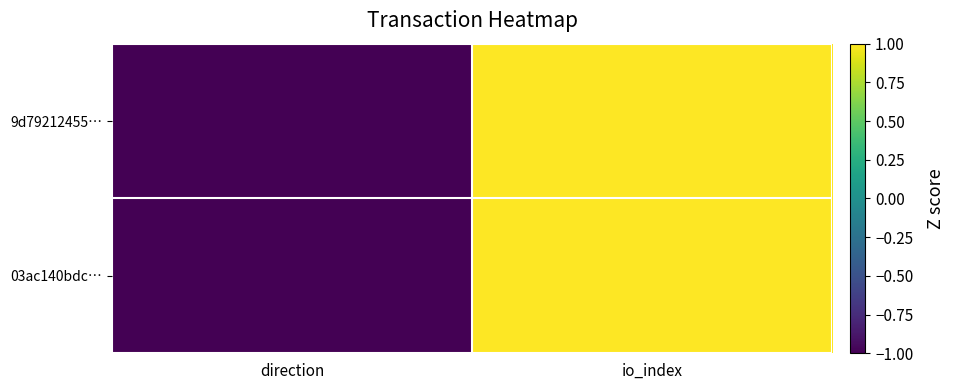

Rank the series at direction from highest to lowest value.

9d79212455…, 03ac140bdc…